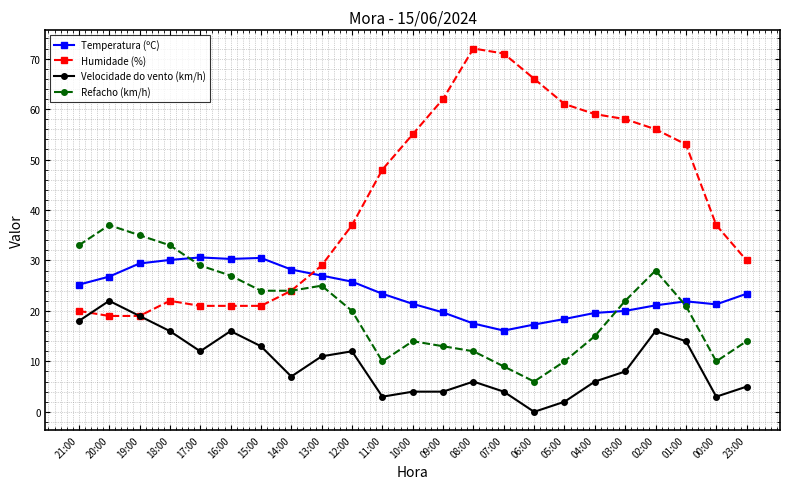

At which category does Velocidade do vento (km/h) reach its first local peak?

20:00